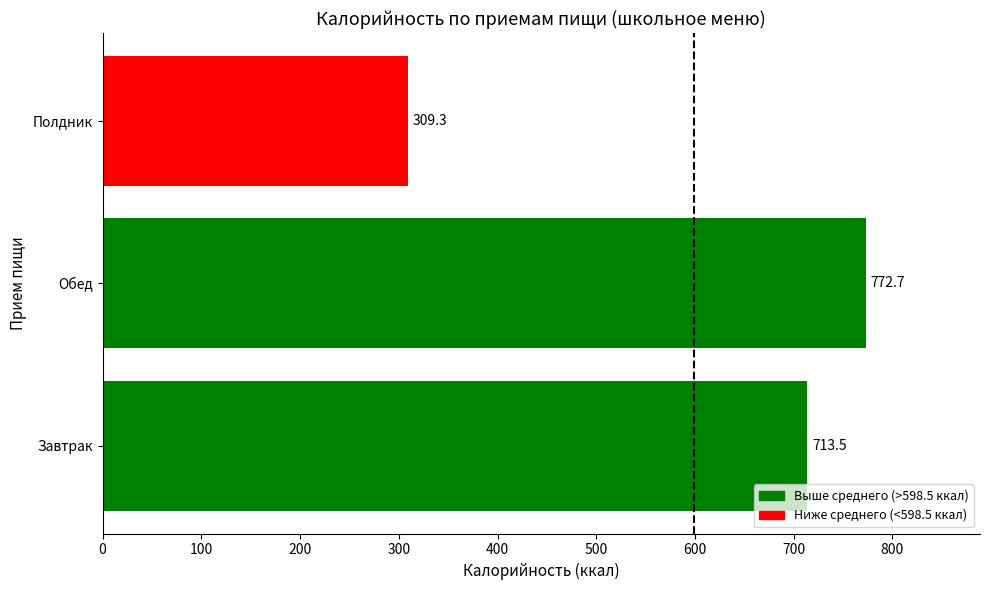

How many data points are less than 713?

1